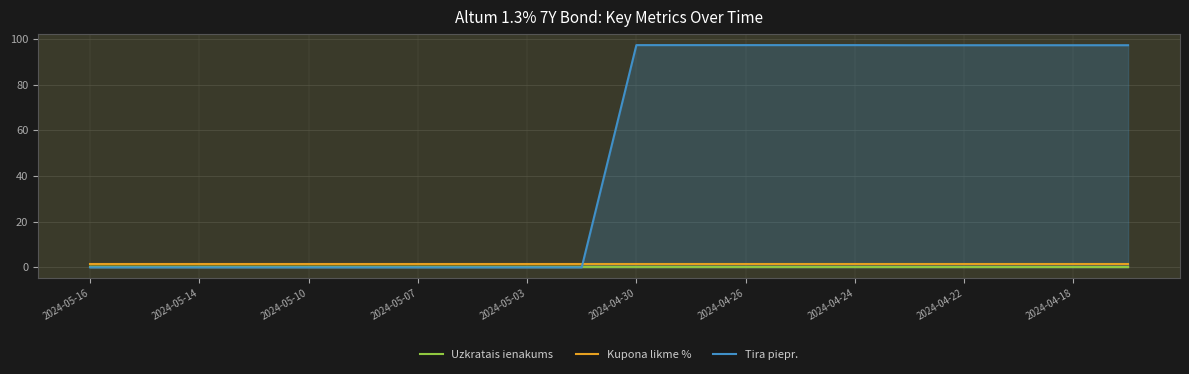

The value of Tira piepr. at 2024-05-16 is 31.7. True or false?

False